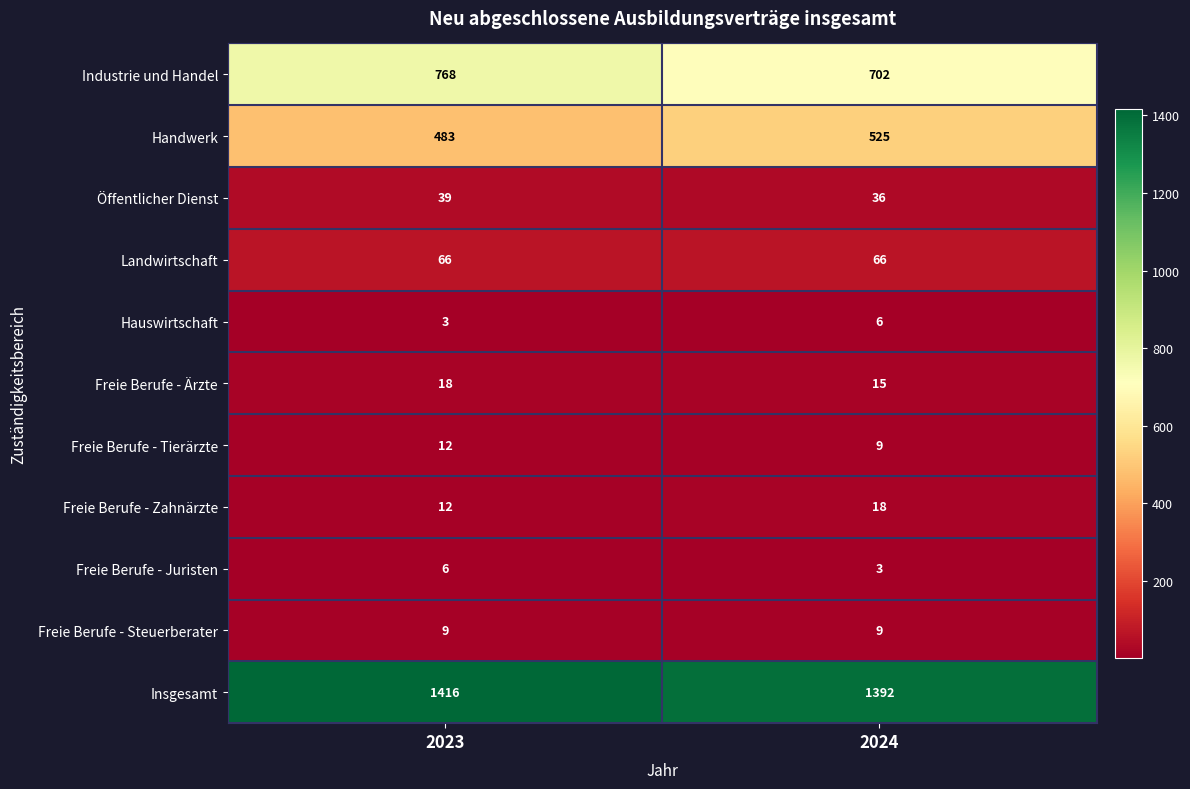

The Handwerk series shows 525 at 2024. True or false?

True